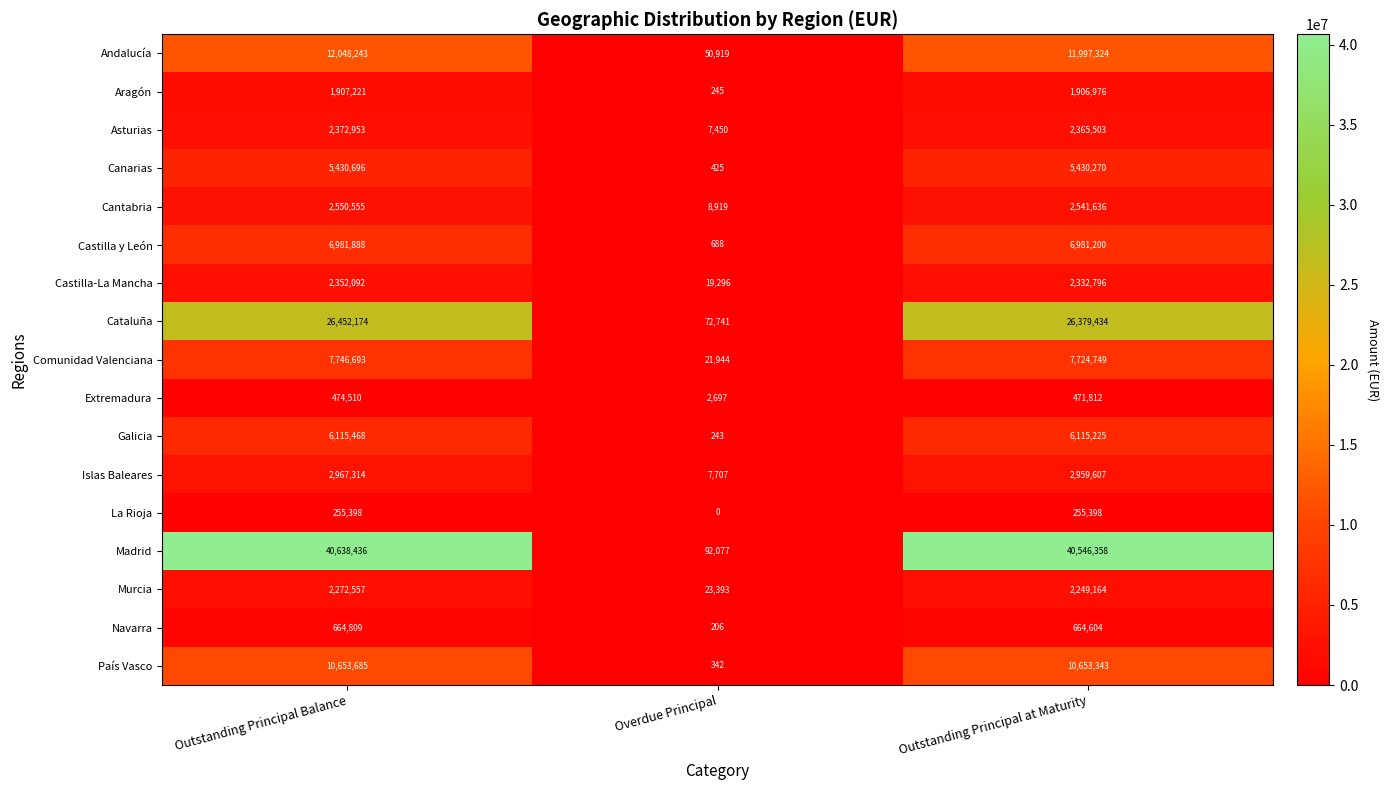

What is the sum of all Castilla y León values?

13963776